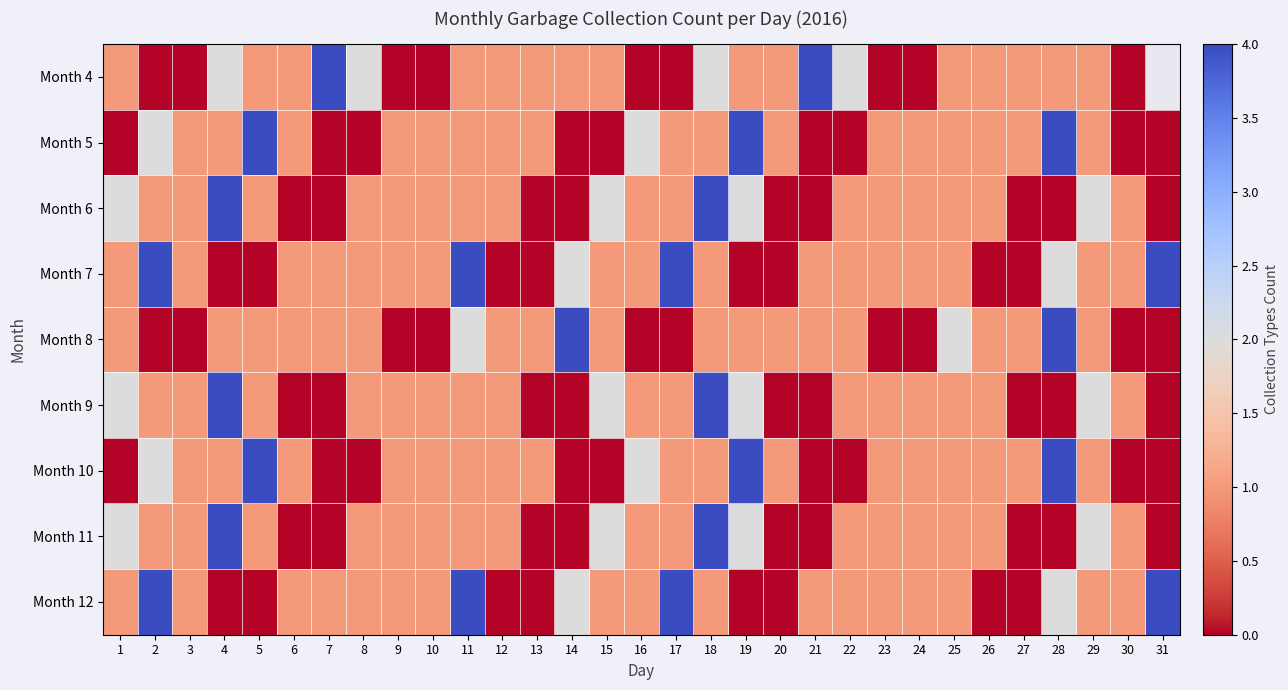

The Month 5 series shows 0.7 at 2. True or false?

False